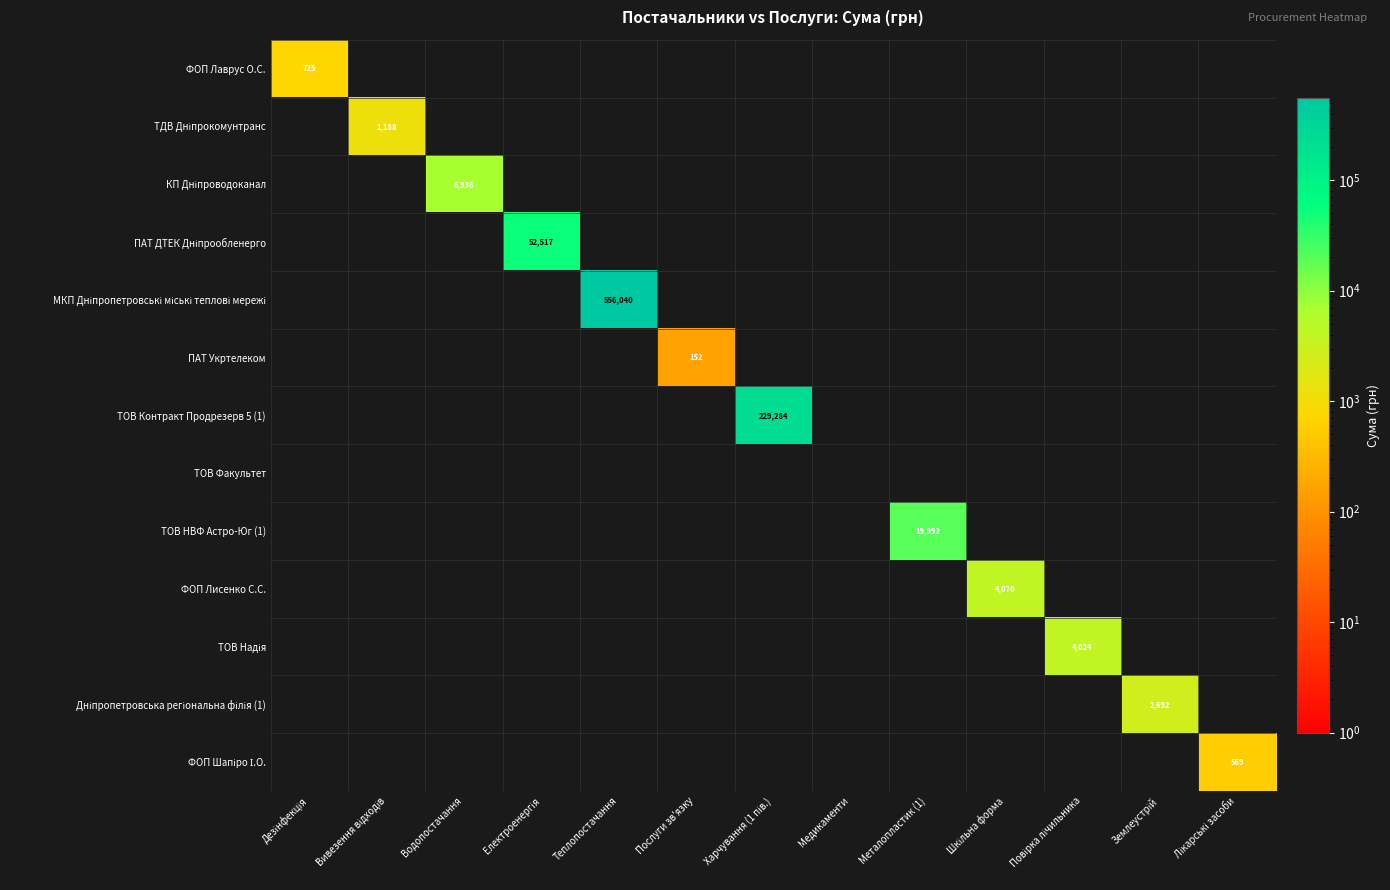

What is the average value of the ФОП Лисенко С.С. series?

313.1